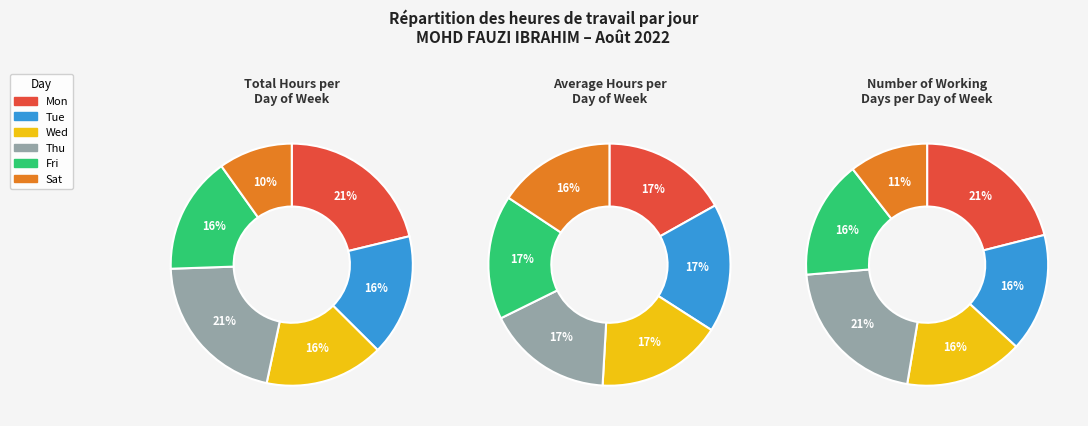

Which slice is the smallest?

20-Sat